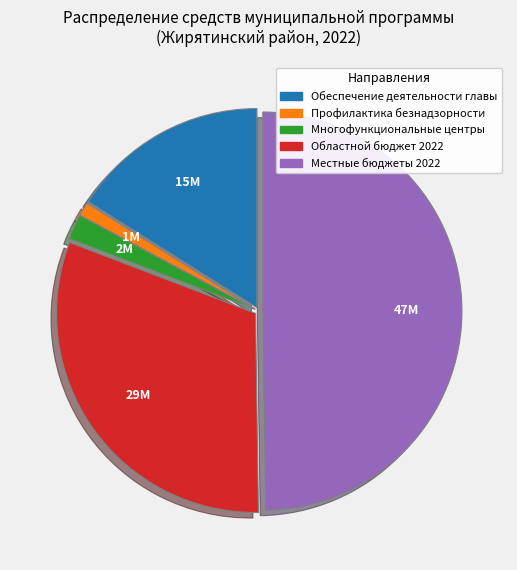

True or false: Областной бюджет 2022 accounts for 23% of the total.

False